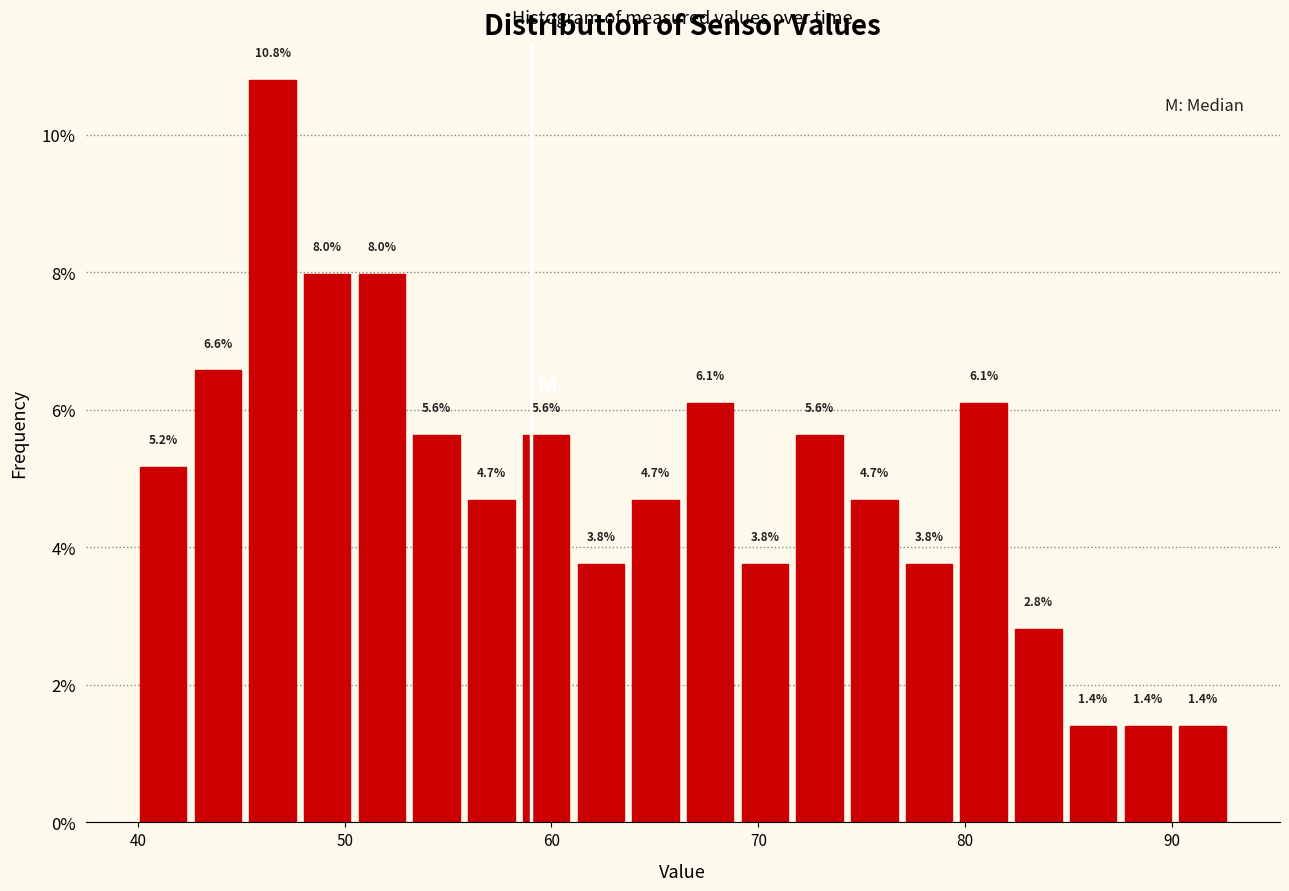

Around what value on the x-axis is the tallest bar? Give the approximate position of its centre, as read against the axis.

47